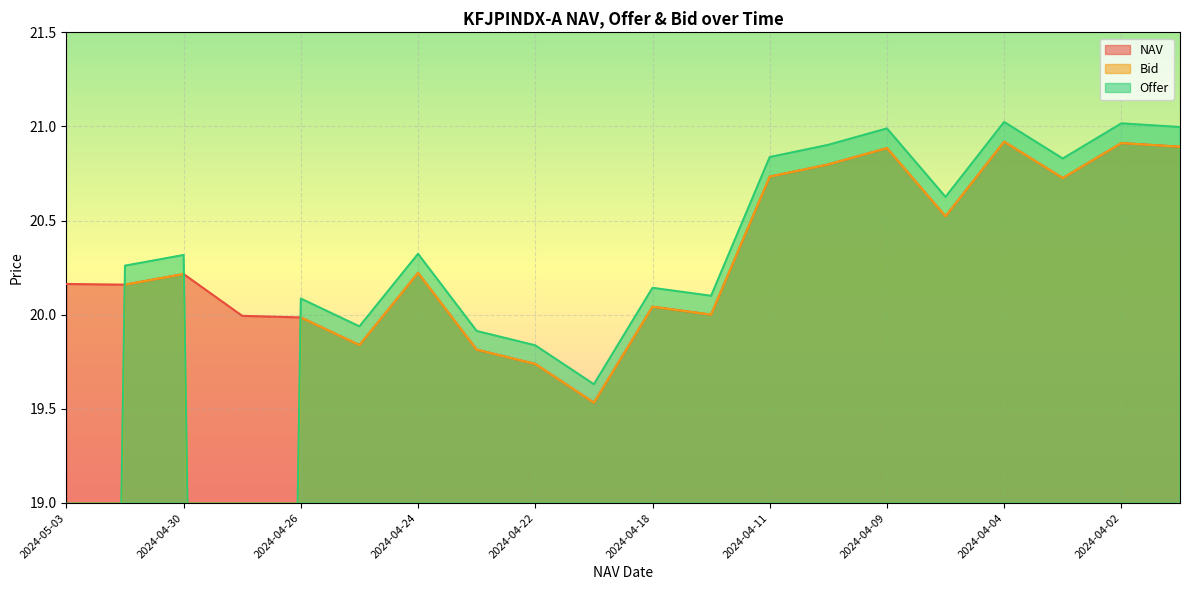

True or false: Bid and NAV cross at least once.

False